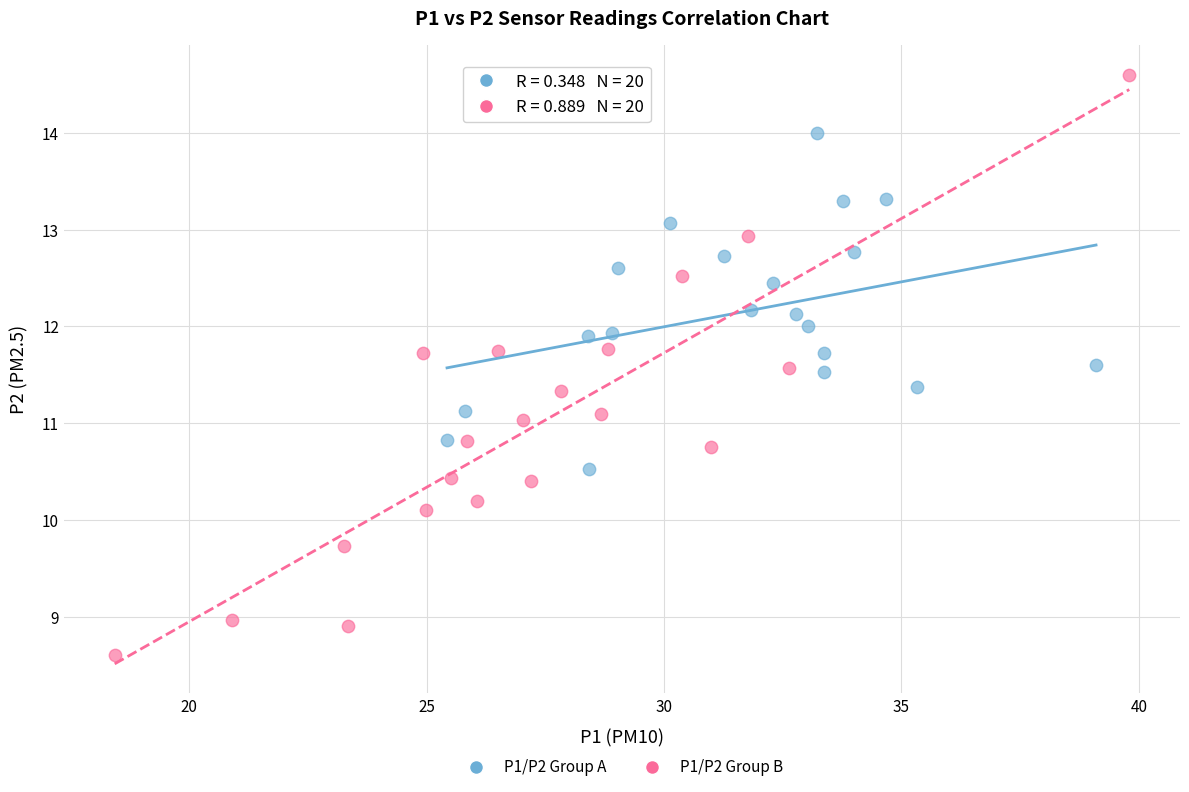

What are all the series names shown in the legend?

P1/P2 Group A, P1/P2 Group B